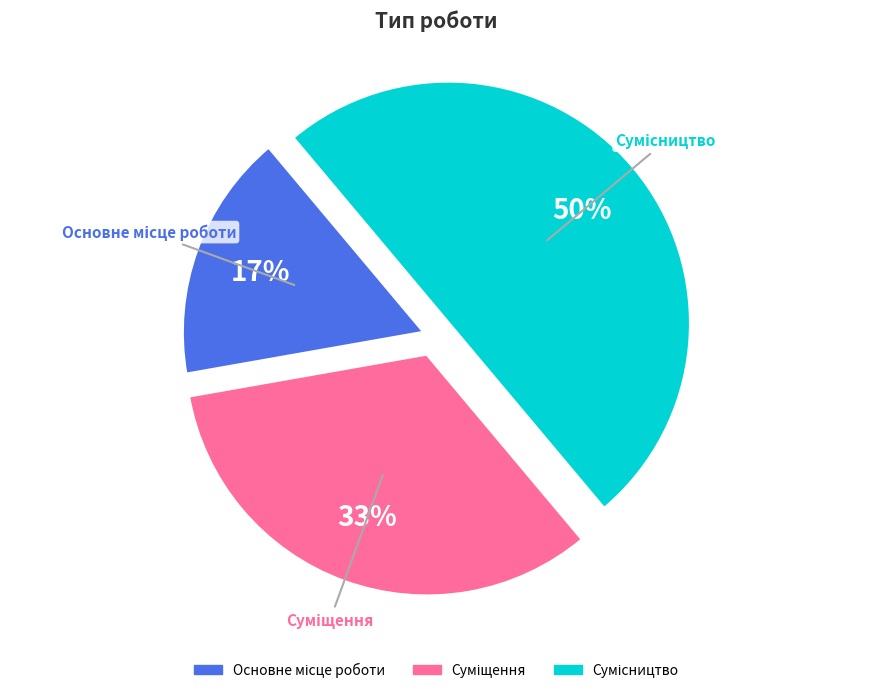

To the nearest percent, what is the average slice percentage?

33%